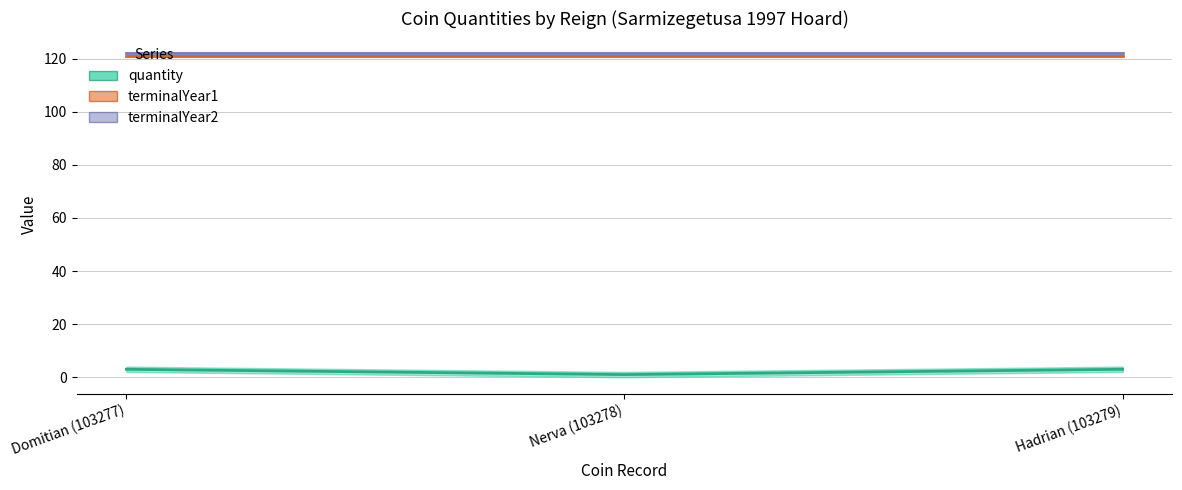

Reading right to left, extract all data points from this chart.

quantity: Hadrian (103279)=3	Nerva (103278)=1	Domitian (103277)=3
terminalYear1: Hadrian (103279)=121	Nerva (103278)=121	Domitian (103277)=121
terminalYear2: Hadrian (103279)=122	Nerva (103278)=122	Domitian (103277)=122